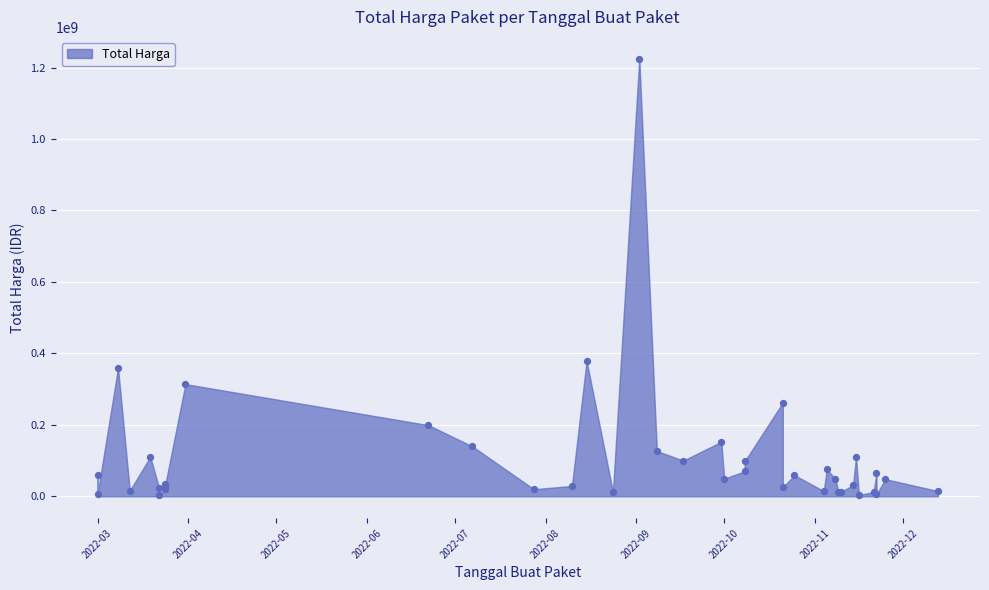

What Y value in the scatter plot is closest to 613538875?

379075000